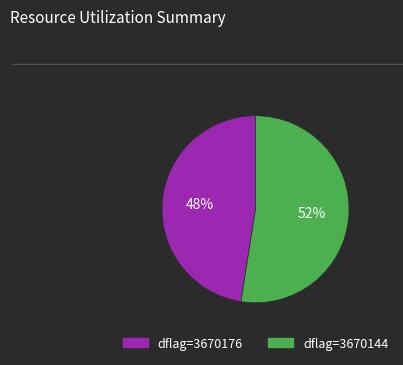

Is there any slice that represents more than half of the pie?

Yes